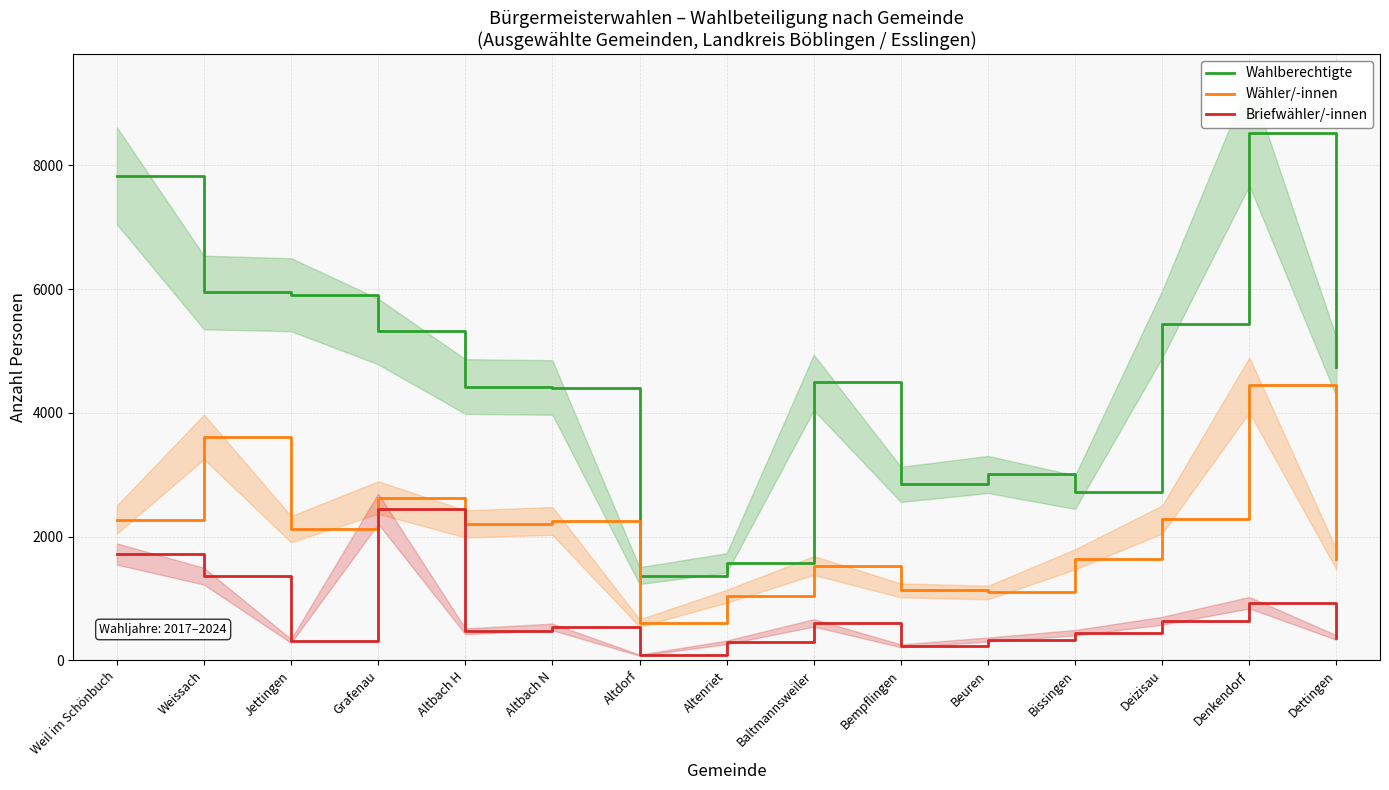

Which category has the lowest value in the Wähler/-innen series?

Altdorf